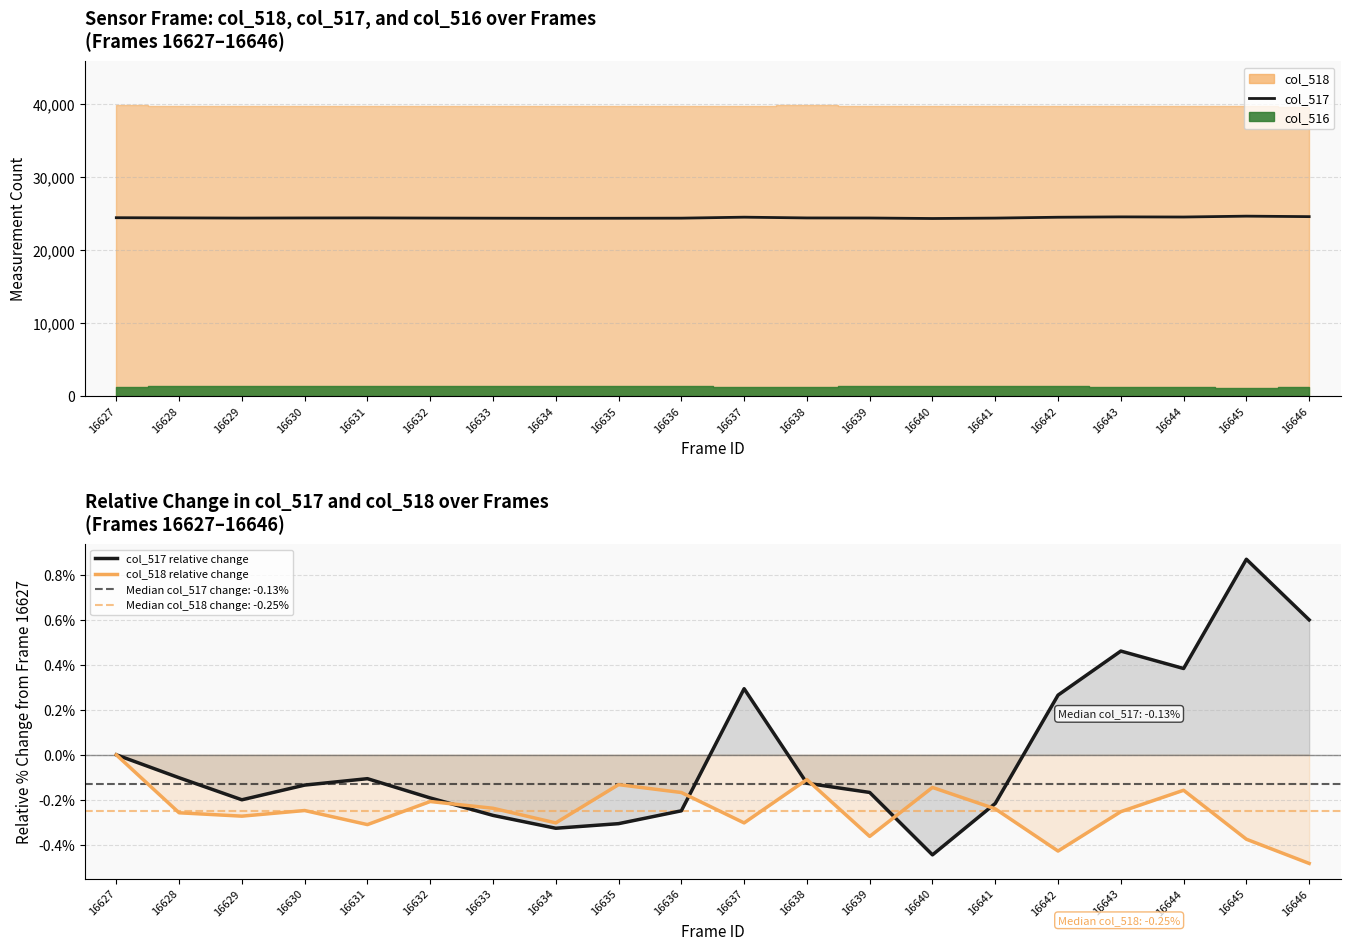

Which series has the widest spread of values?

col_517 (daily cases analog)